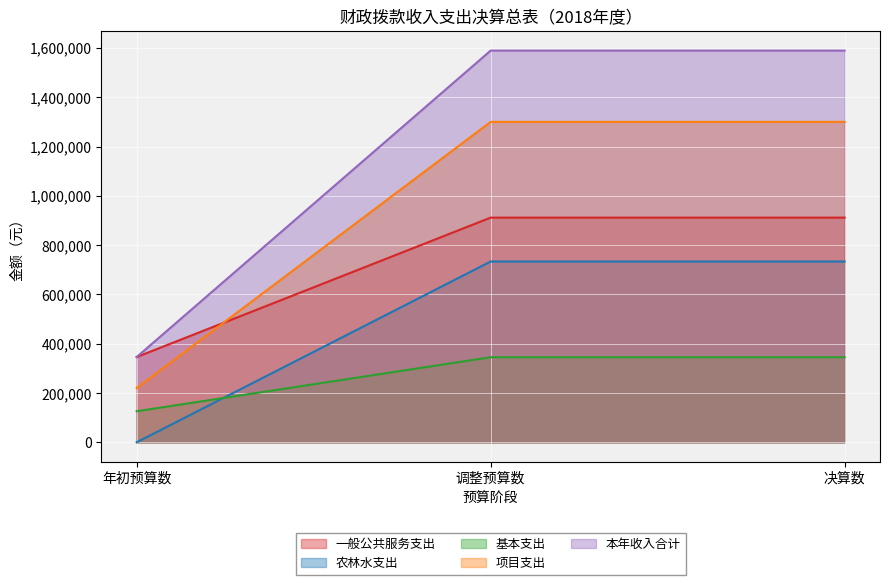

What is the spread (max minus min) of values at 决算数?

1244225.1